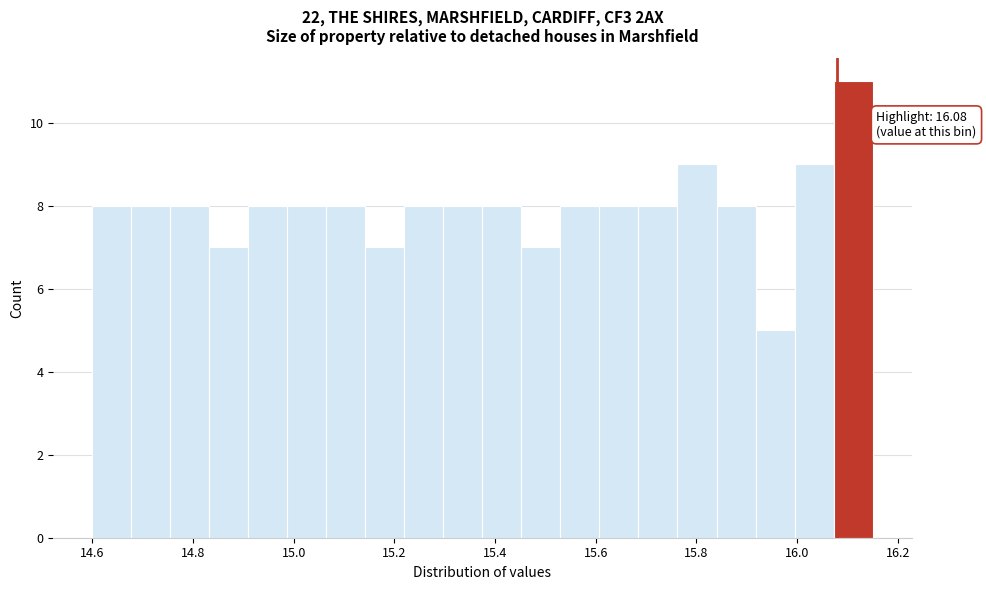

Around what value on the x-axis is the tallest bar? Give the approximate position of its centre, as read against the axis.

16.12